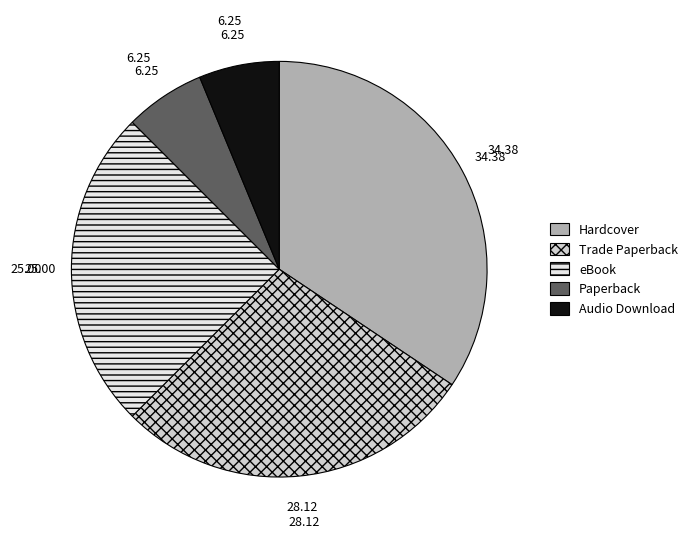

Which slice is the largest?

Hardcover